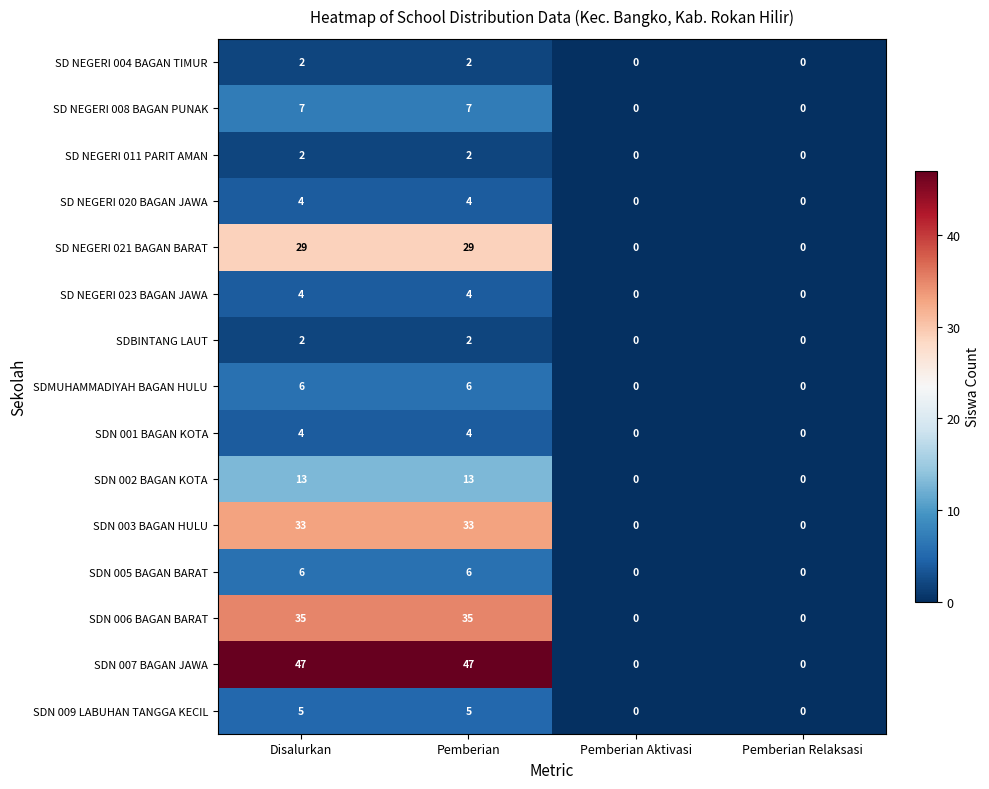

True or false: SD NEGERI 020 BAGAN JAWA has a value of 1 at Pemberian Relaksasi.

False